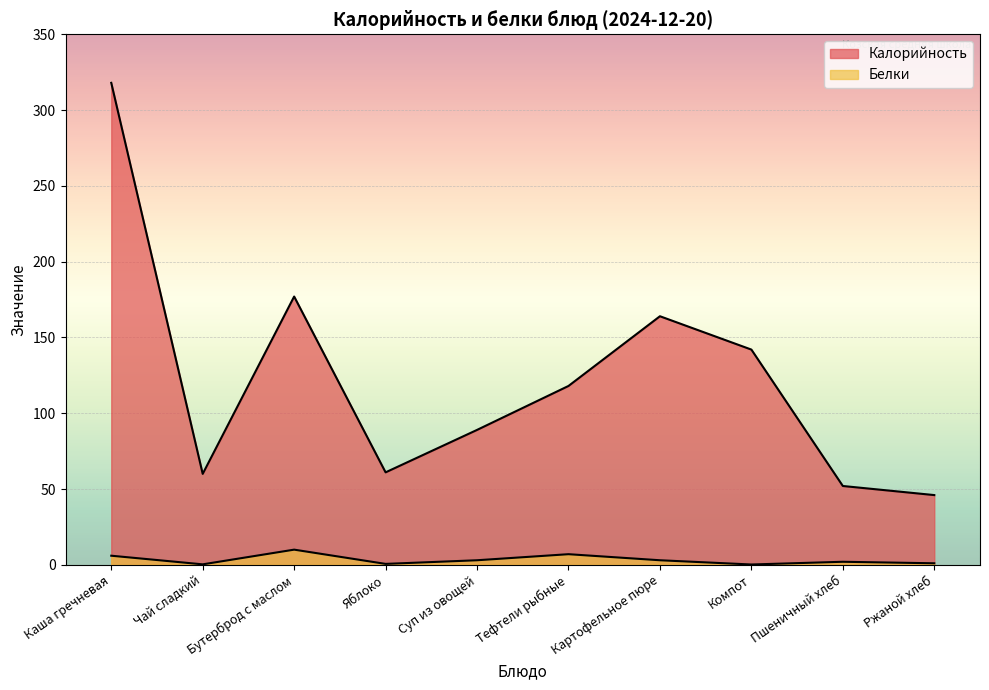

Which series has the widest spread of values?

Калорийность